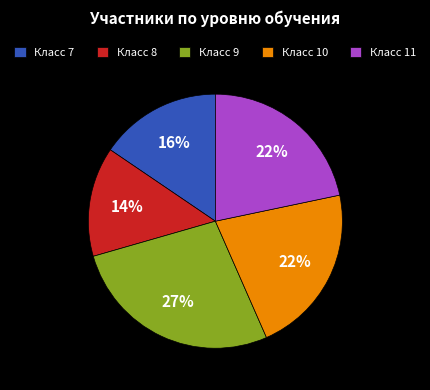

Combined, do Класс 7 and Класс 8 account for over 50%?

No